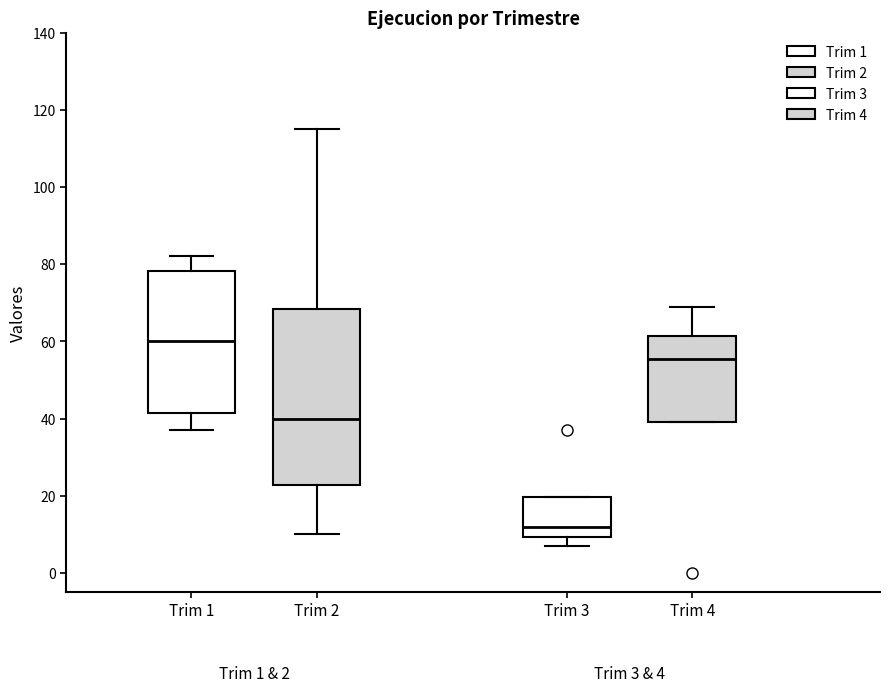

Which box has the highest median line?

Trim 1